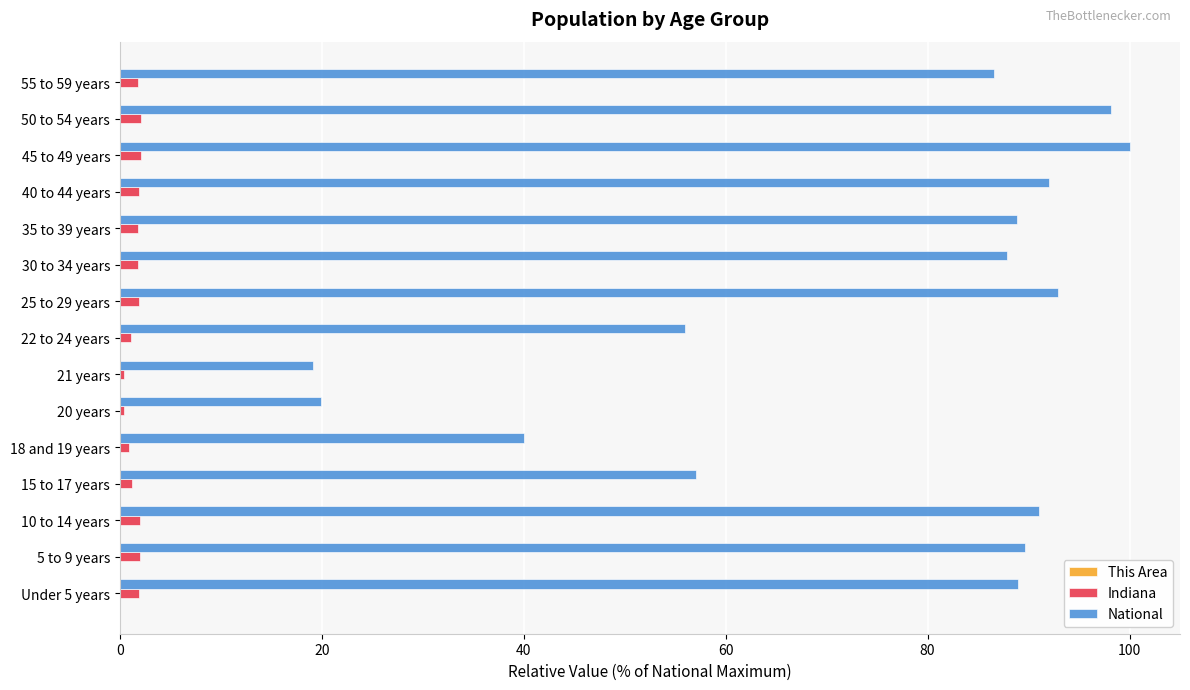

What is the sum of all National values?

1108.2